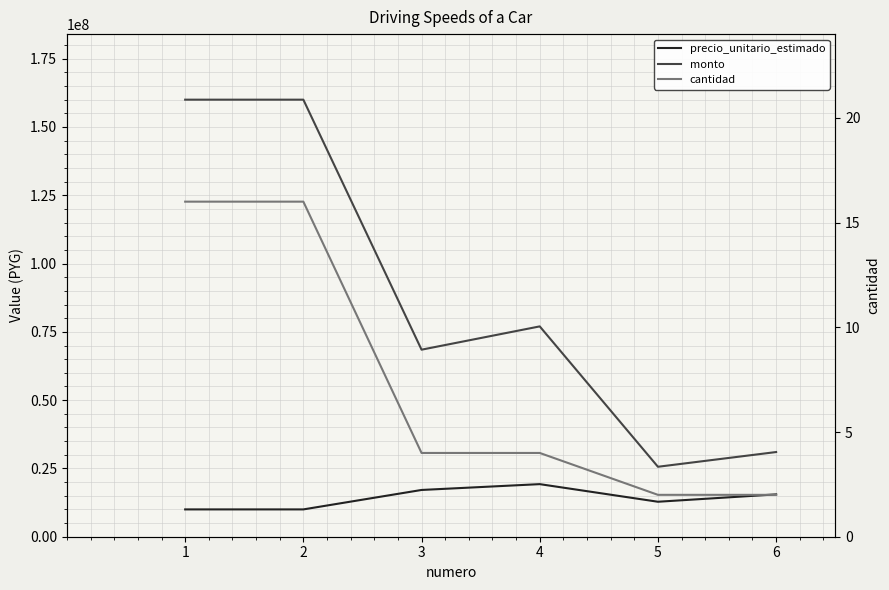

True or false: cantidad and monto intersect in this chart.

False